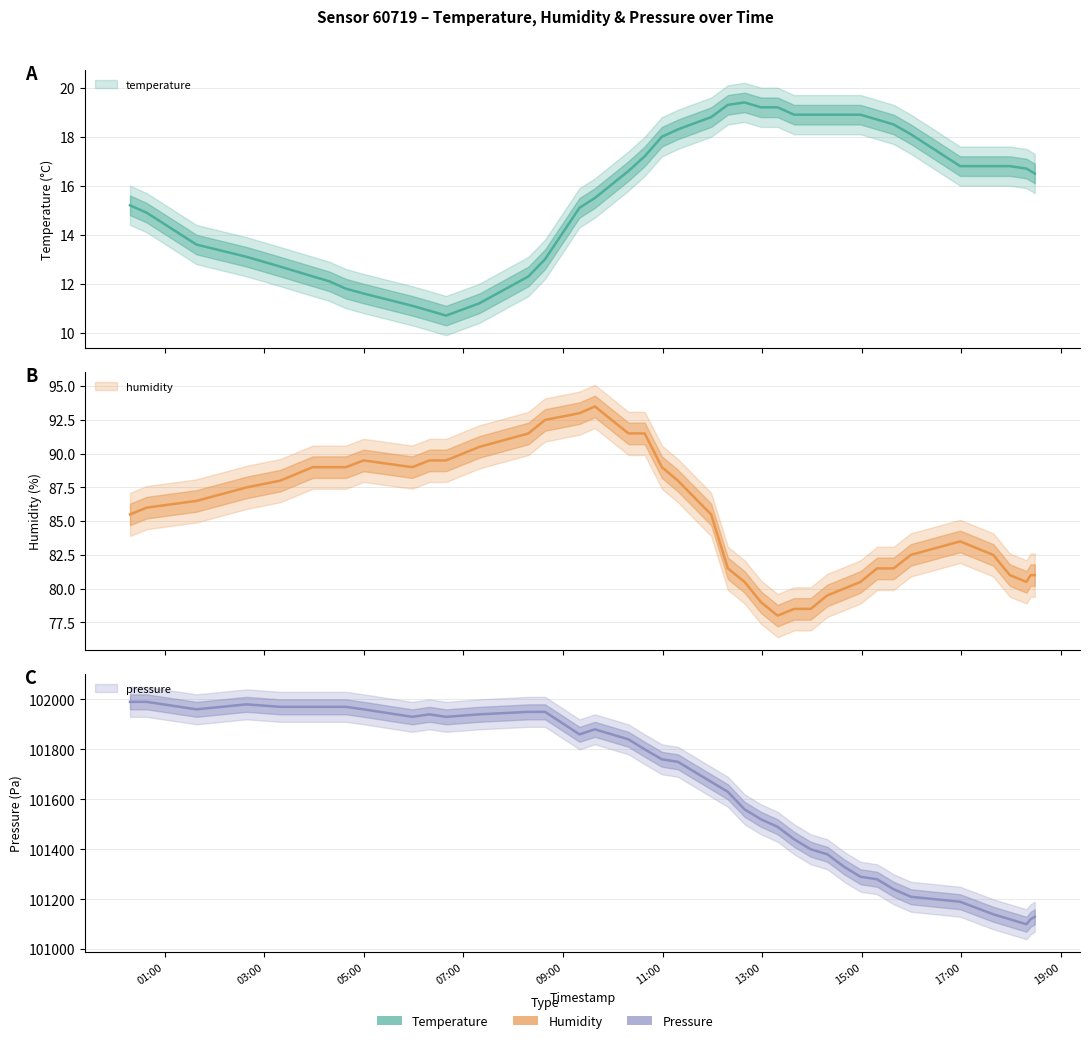

How many values in the humidity series exceed 86?

19